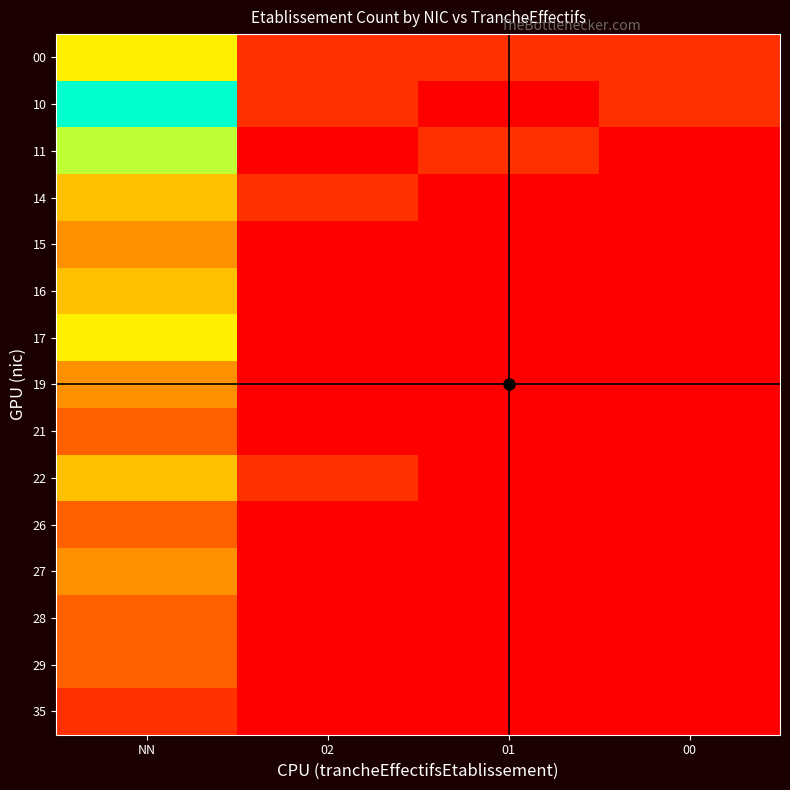

At 01, list the series in order from smallest to largest.

10, 14, 15, 16, 17, 19, 21, 22, 26, 27, 28, 29, 35, 00, 11